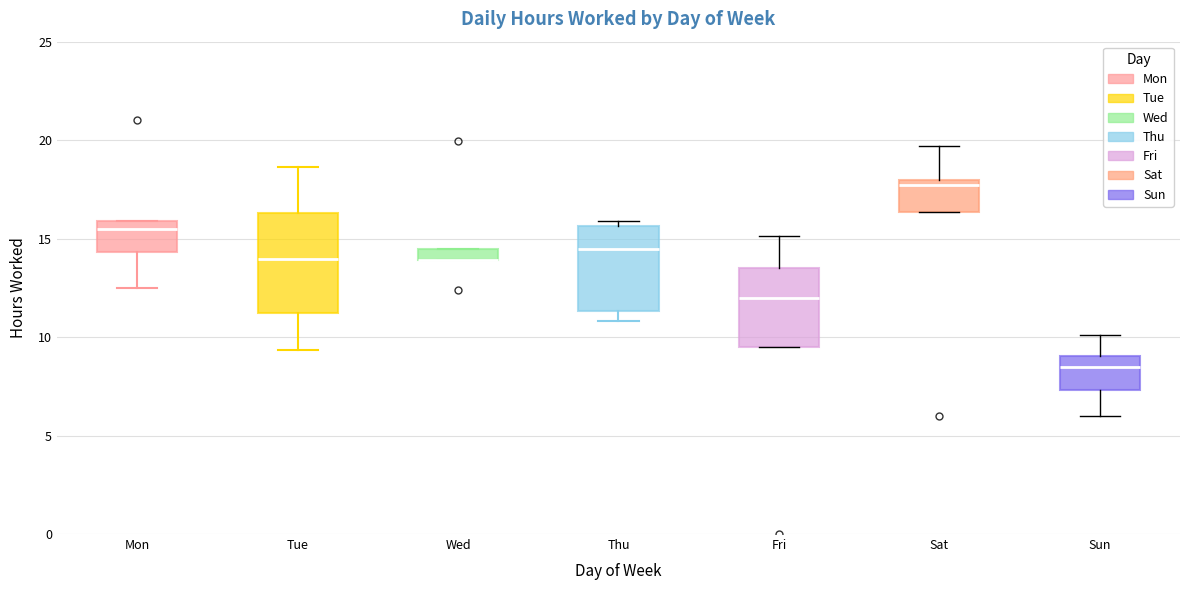

Where is the lower edge of the box for Wed on the y-axis? The values are not printed on the chart, so give them approximately, as read against the axis.

14.0